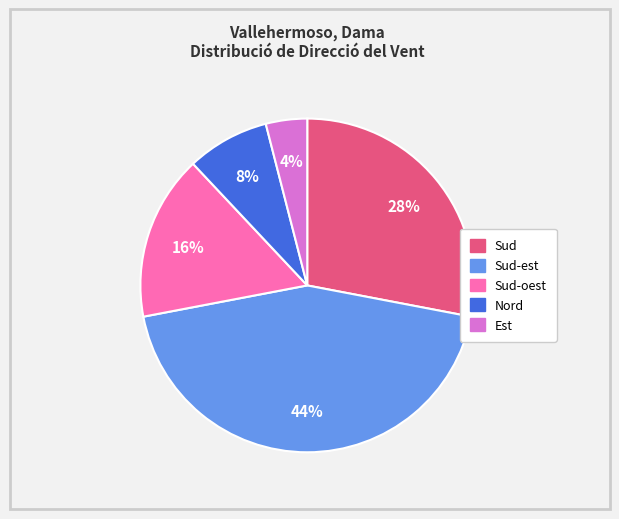

To the nearest percent, what is the difference between the largest and smallest slice percentages?

40%